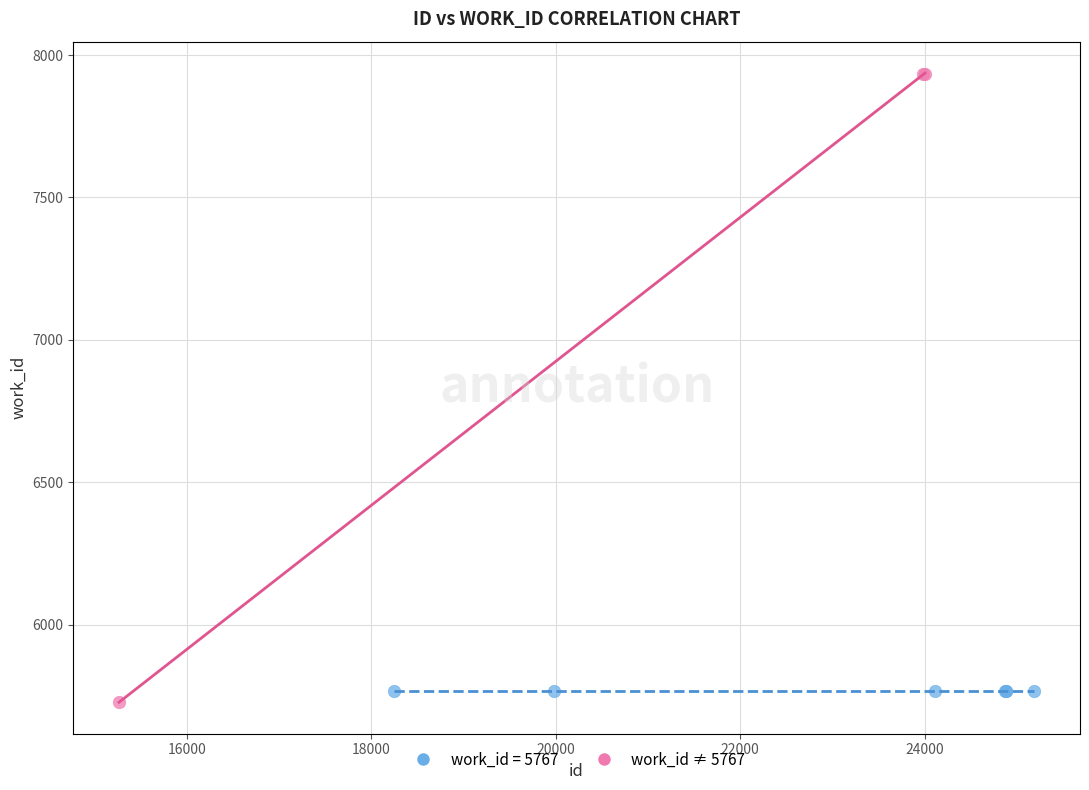

Which series contains the highest Y value?

work_id ≠ 5767